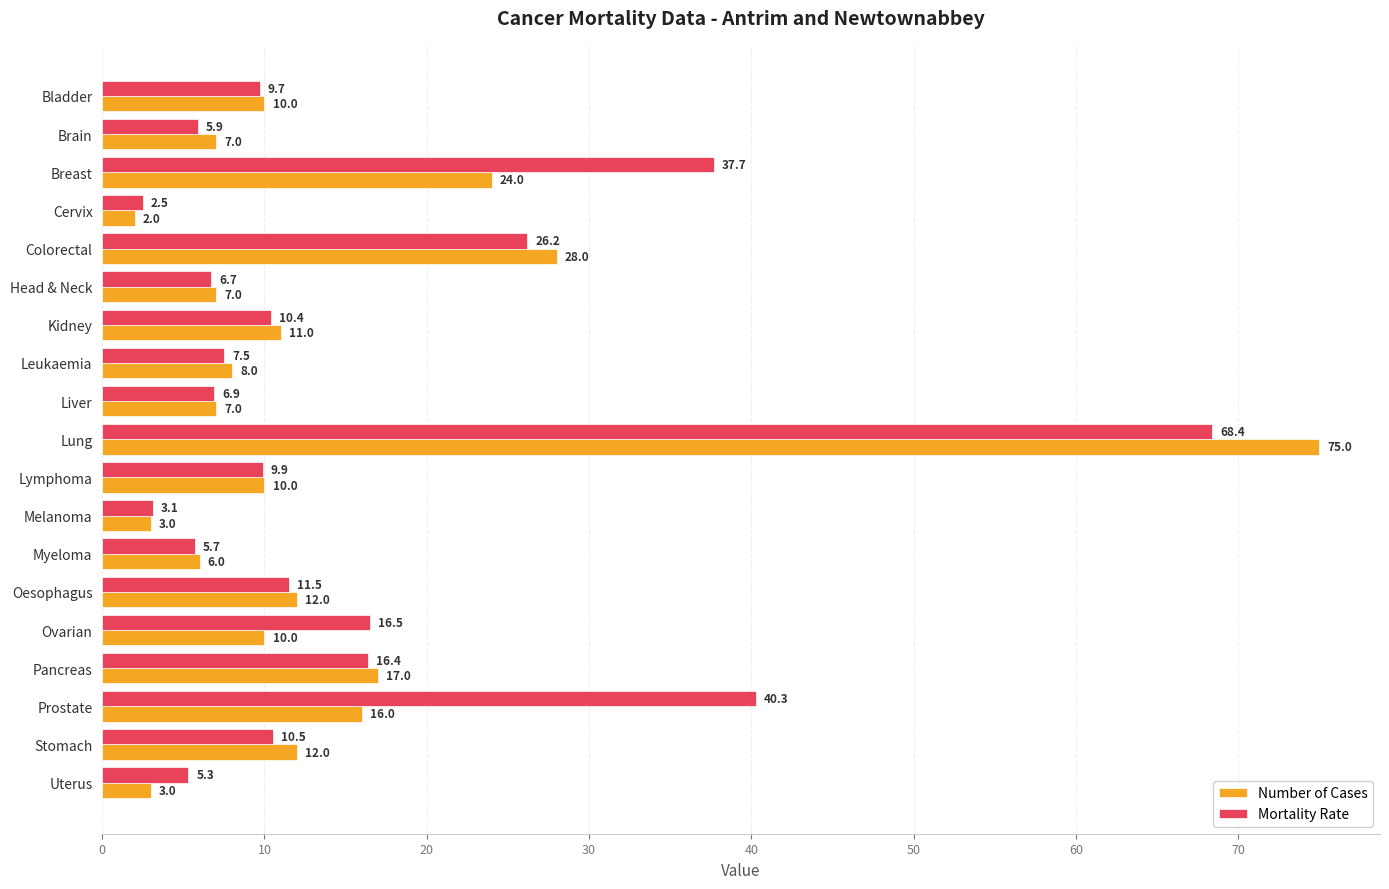

What is the sum of all Mortality Rate values?

301.1